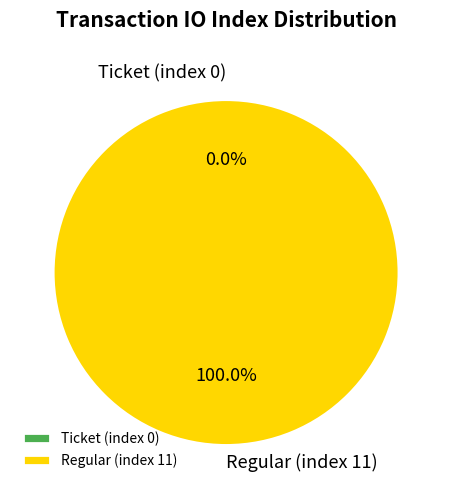

Is Ticket (index 0) the majority of the pie?

No